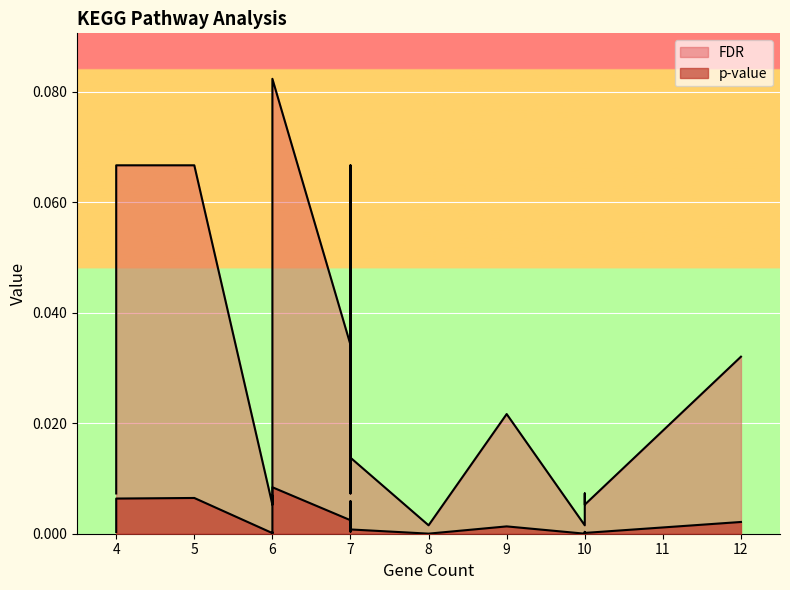

What is the difference between the maximum and minimum values in the FDR series?

0.1